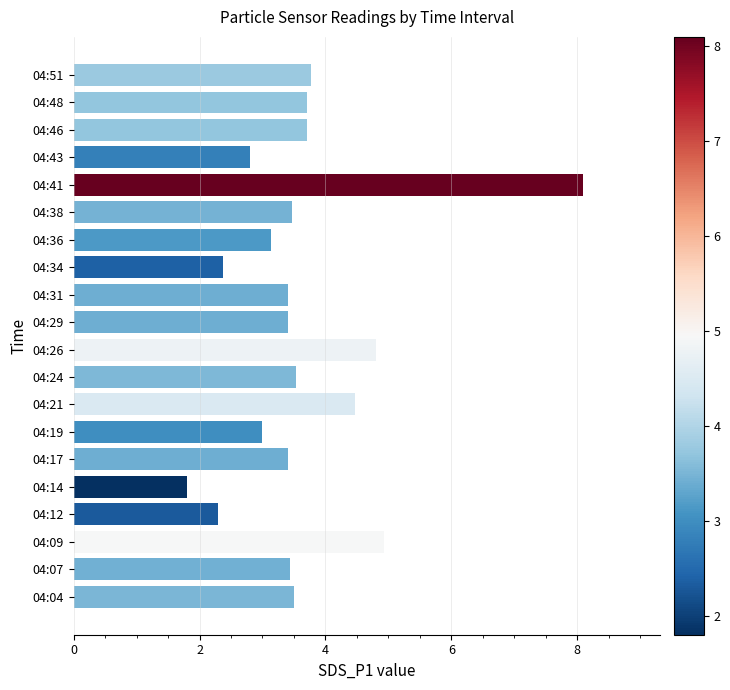

The chart shows a value of 5.9 at 04:48. True or false?

False